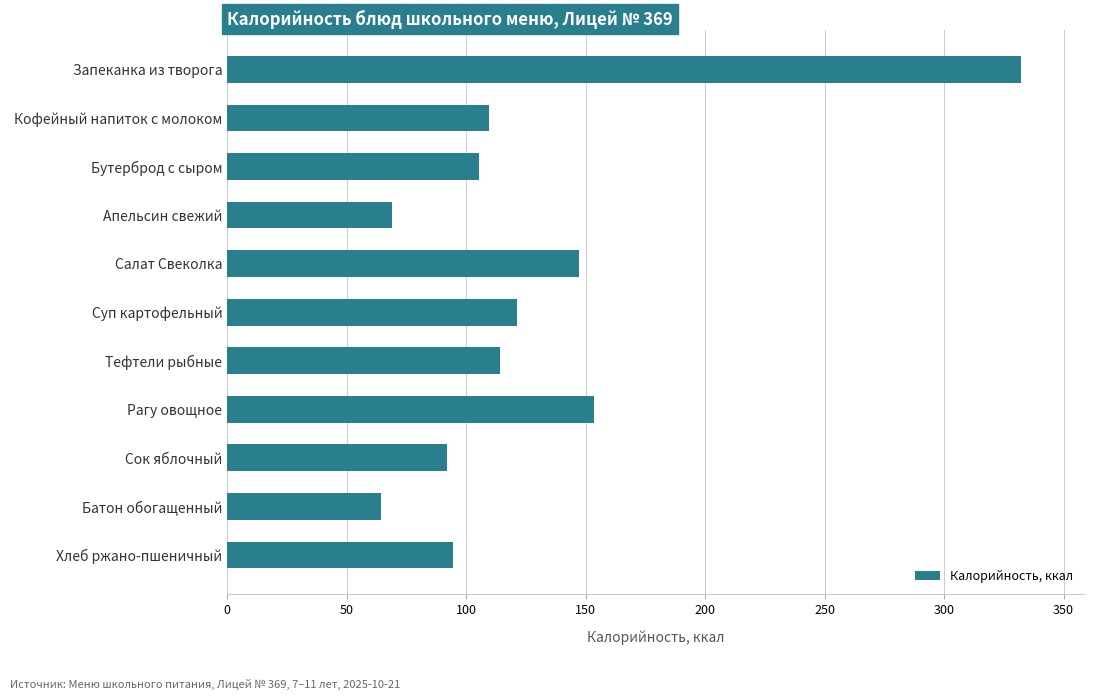

At which category does the chart reach its peak across all series?

Запеканка из творога